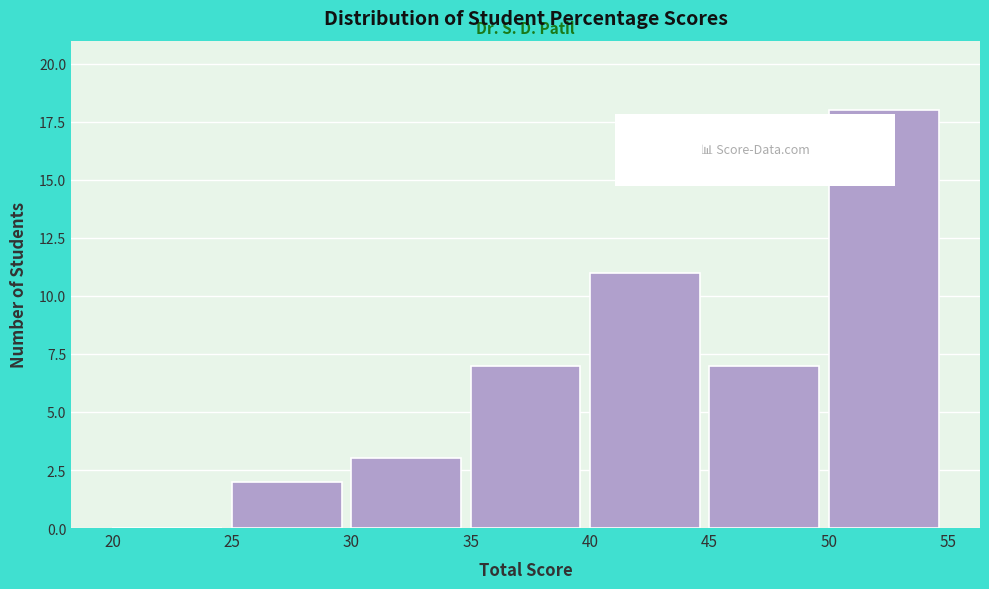

How tall is the bar that spans 40 to 45 on the x-axis? The values are not printed on the chart, so give them approximately, as read against the axis.

11